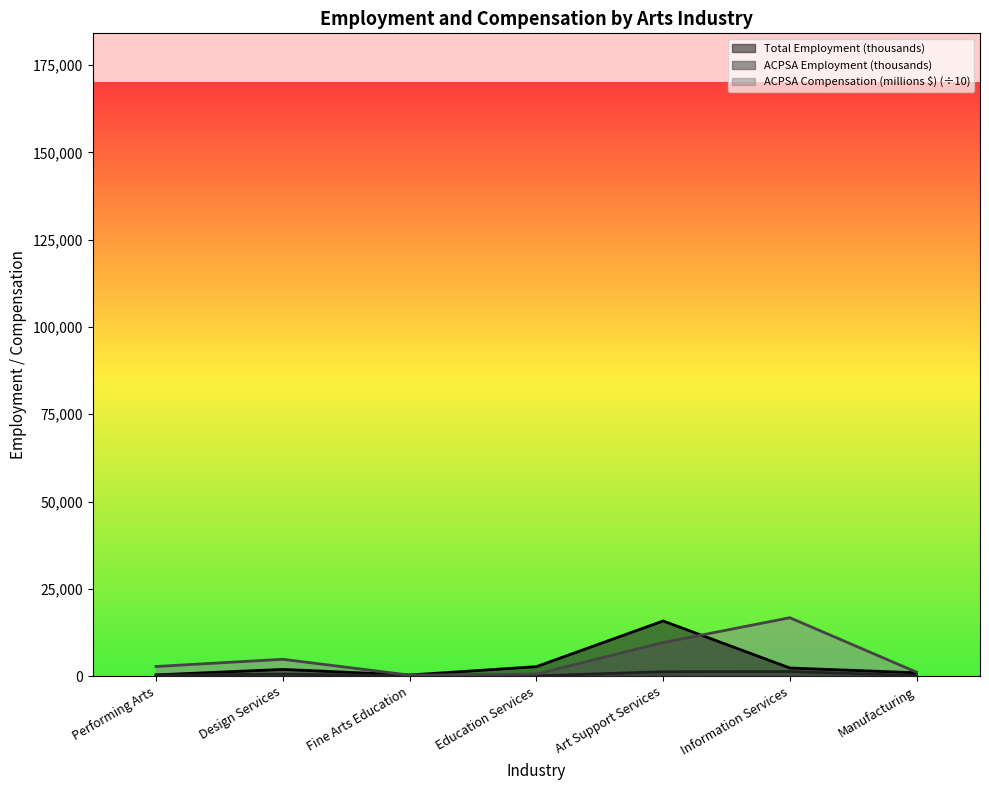

What is the value of the Total Employment (thousands) point at the 5th from the left?

15803.0